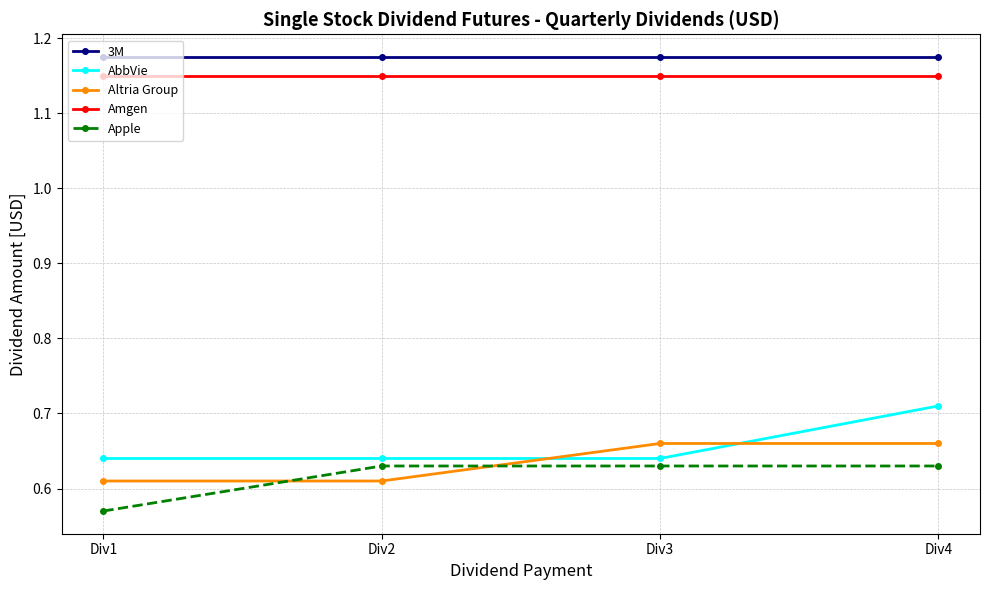

What are all the series names shown in the legend?

3M, AbbVie, Altria Group, Amgen, Apple